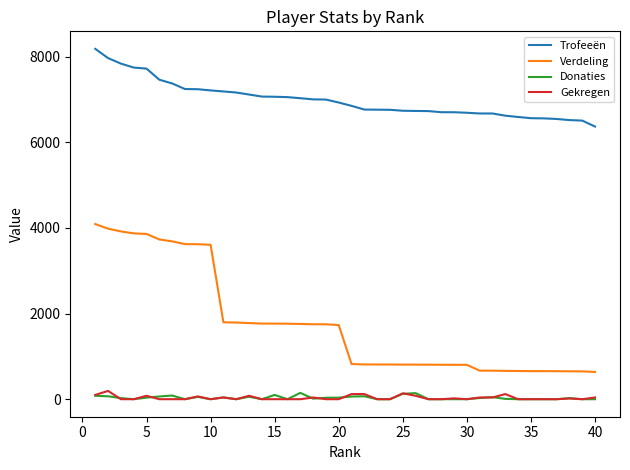

Which series has the largest total across all categories?

Trofeeën